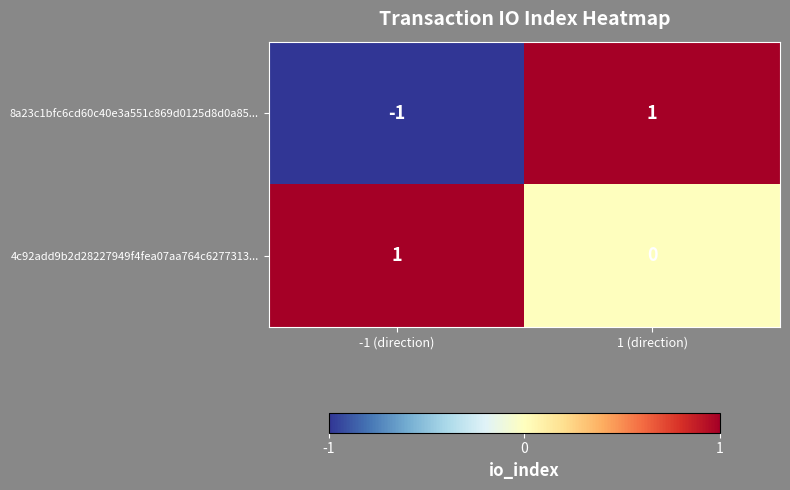

Rank the series at -1 (direction) from highest to lowest value.

4c92add9b2d28227949f4fea07aa764c6277313..., 8a23c1bfc6cd60c40e3a551c869d0125d8d0a85...